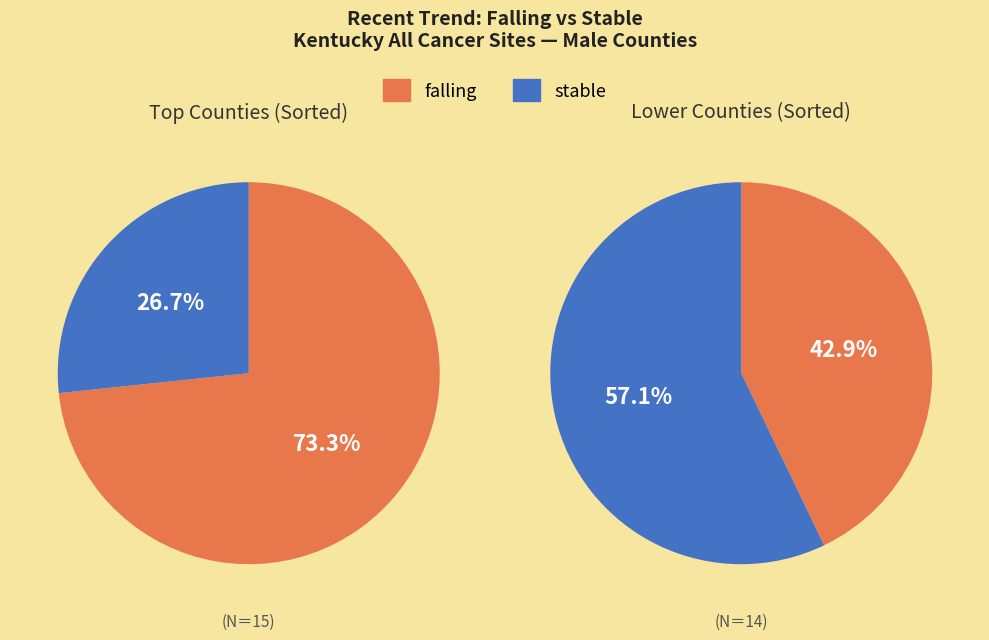

To the nearest percent, what is the combined percentage of falling and stable?

100%